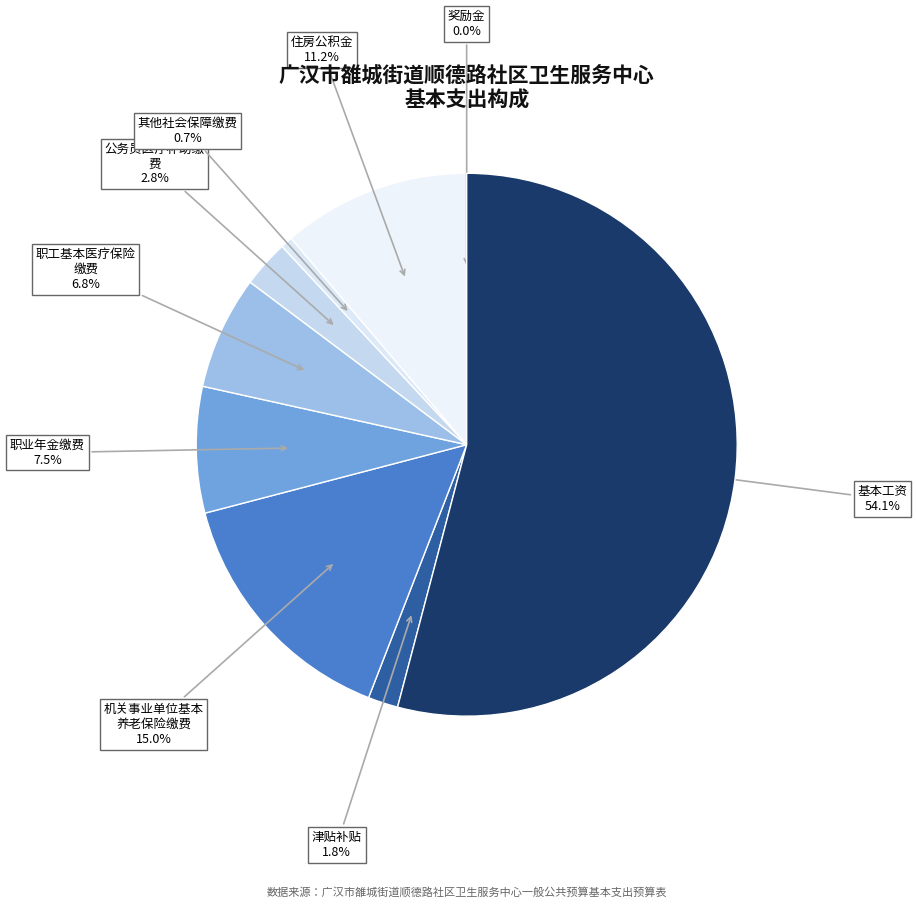

Rank the categories by value from lowest to highest.

奖励金, 其他社会保障缴费, 津贴补贴, 公务员医疗补助缴费, 职工基本医疗保险缴费, 职业年金缴费, 住房公积金, 机关事业单位基本养老保险缴费, 基本工资